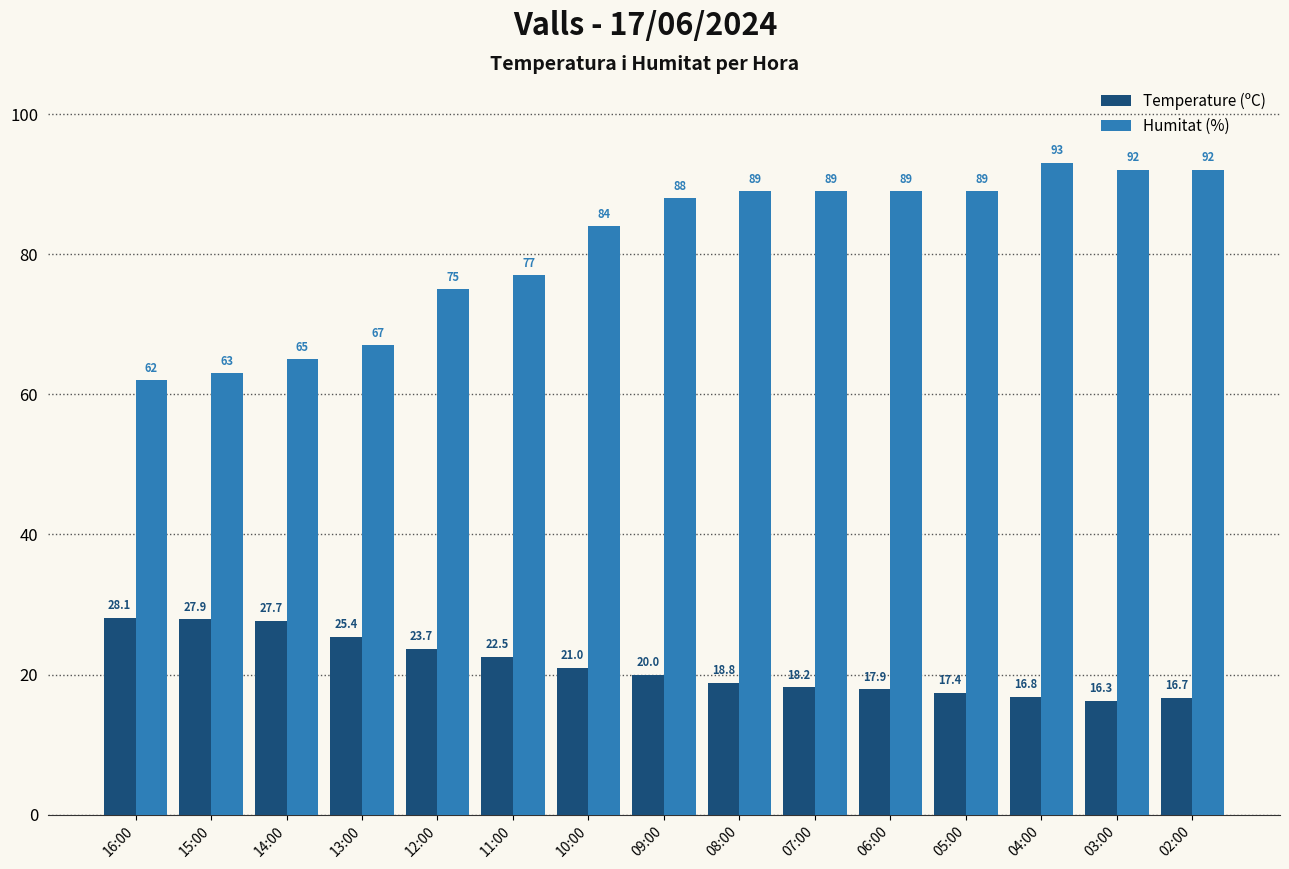

What is the difference between the second highest and second lowest values in the Humitat (%) series?

29.0